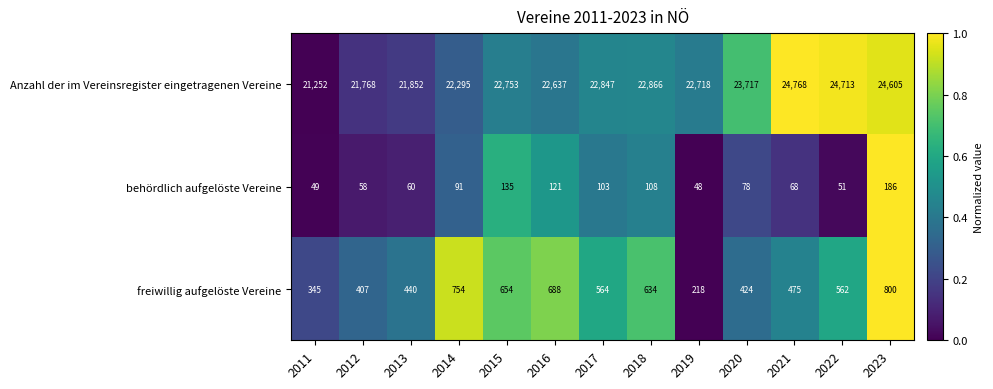

What is the average value of the freiwillig aufgelöste Vereine series?

536